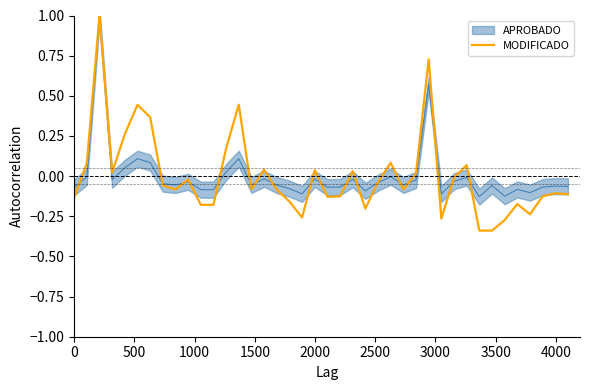

What is the highest value of the MODIFICADO series?

1.0